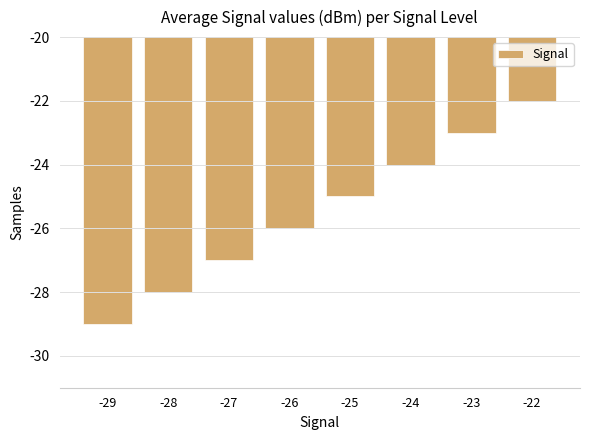

The chart shows a value of -23 at -23. True or false?

True